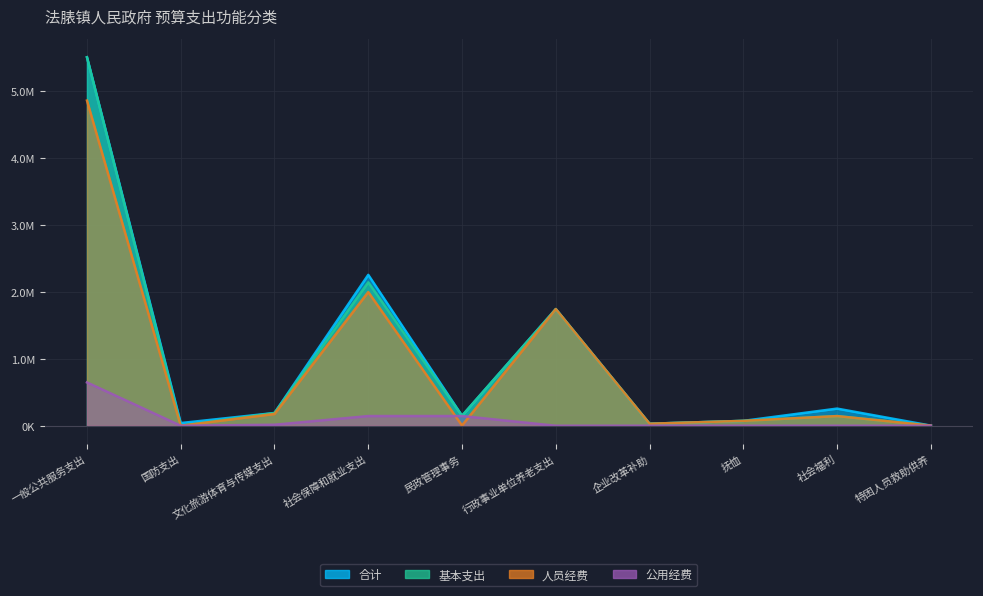

At which label does 基本支出 reach its minimum?

国防支出